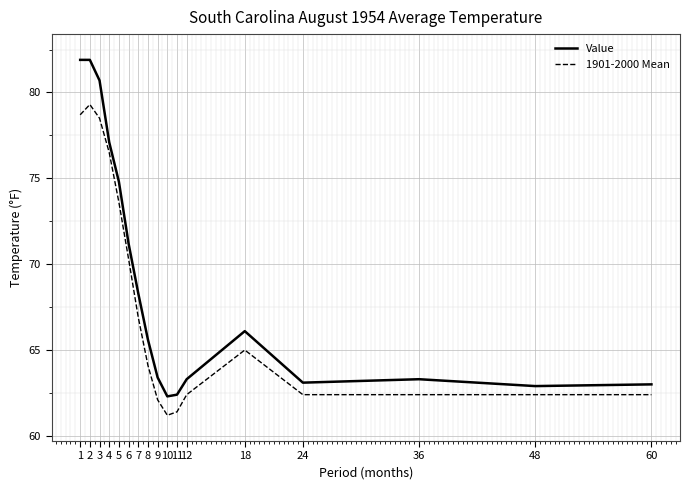

Rank the series by their average value, from lowest to highest.

1901-2000 Mean, Value